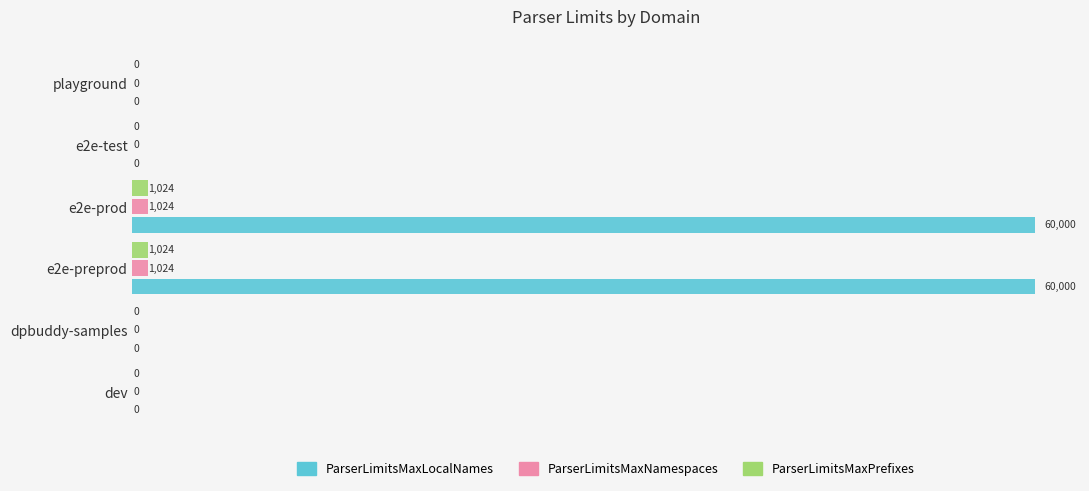

What is the sum of all ParserLimitsMaxLocalNames values?

120000